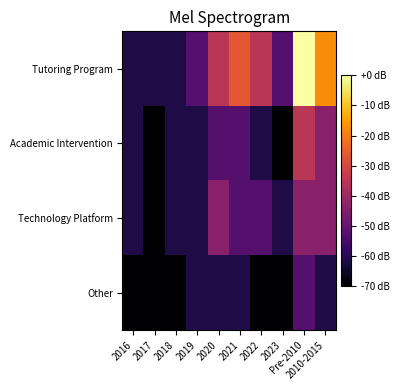

Rank the series by their maximum value, from lowest to highest.

Other, Technology Platform, Academic Intervention, Tutoring Program